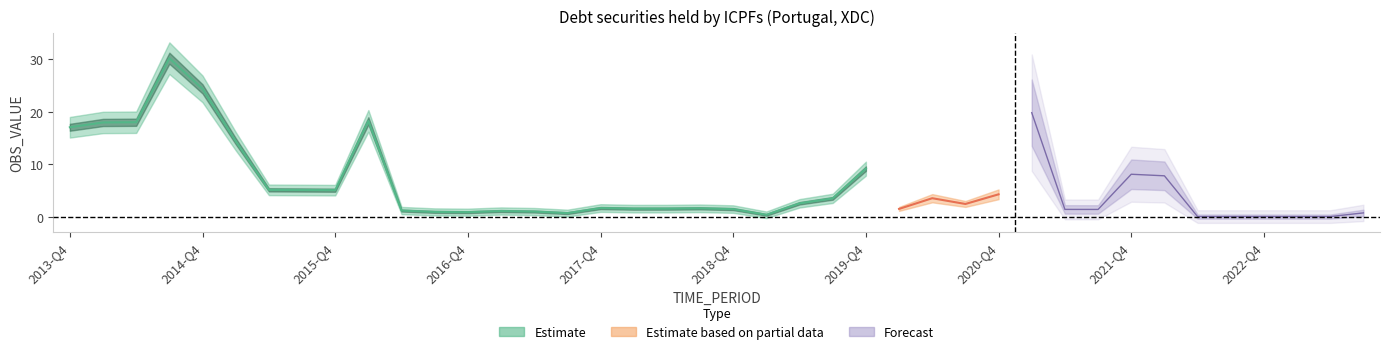

Reading left to right, list all the values displayed in this chart.

17.0	17.9	18.0	30.2	24.3	14.4	5.1	5.1	5.0	18.2	1.1	0.9	0.8	1.1	1.0	0.7	1.6	1.5	1.5	1.6	1.4	0.3	2.5	3.5	9.1	1.5	3.5	2.4	4.2	19.8	1.4	1.4	8.1	7.8	0.0	0.0	0.0	0.0	0.0	0.7